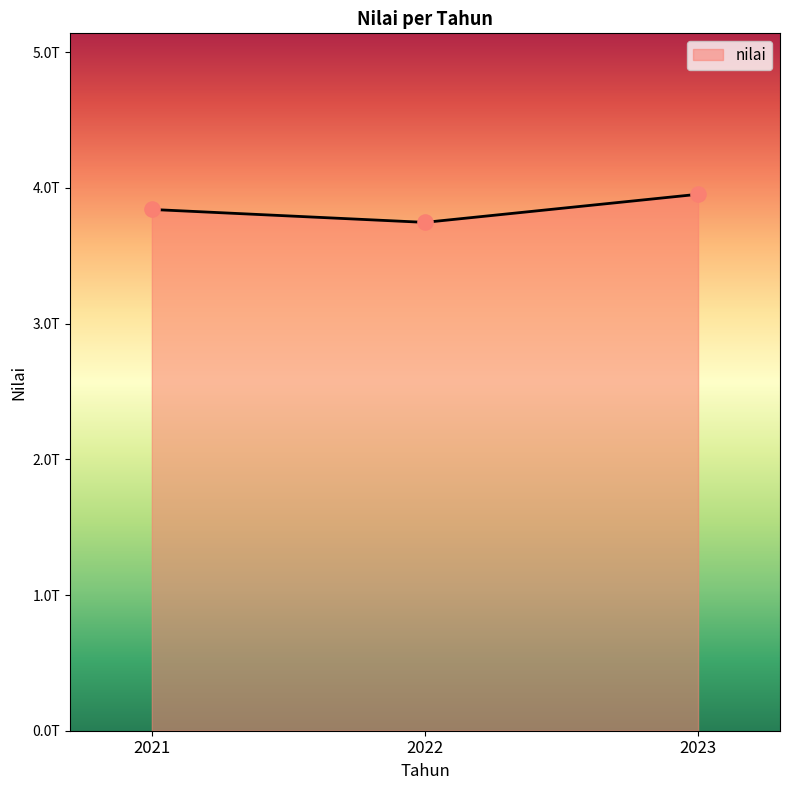

Which has a higher value, 2022 or 2023?

2023